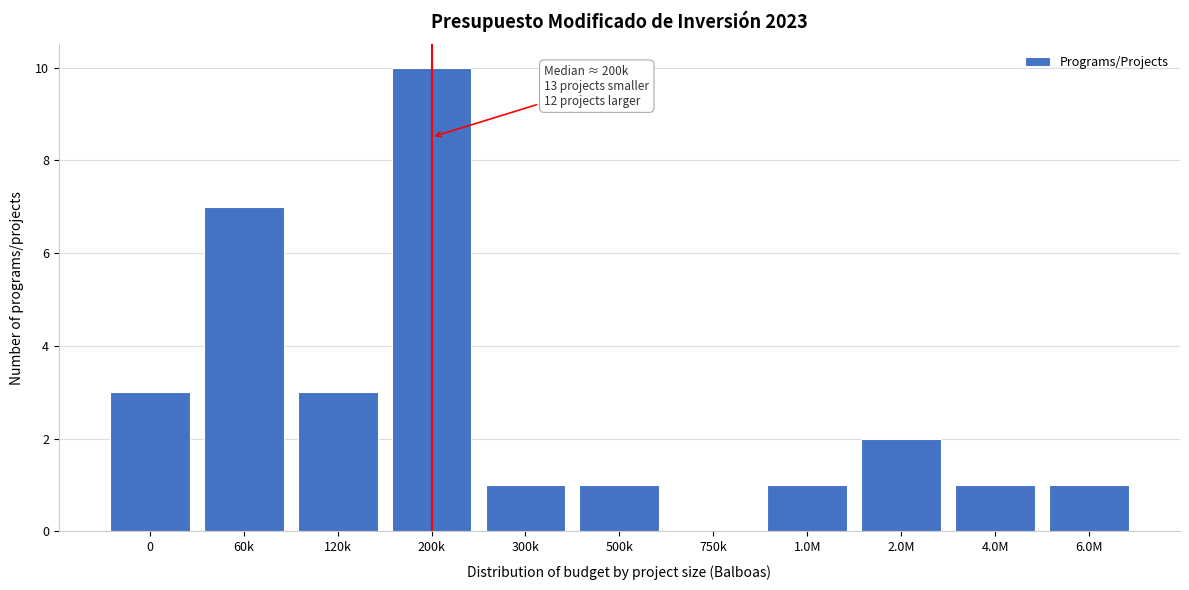

Reading left to right, list all the values displayed in this chart.

0=3	60k=7	120k=3	200k=10	300k=1	500k=1	750k=0	1.0M=1	2.0M=2	4.0M=1	6.0M=1